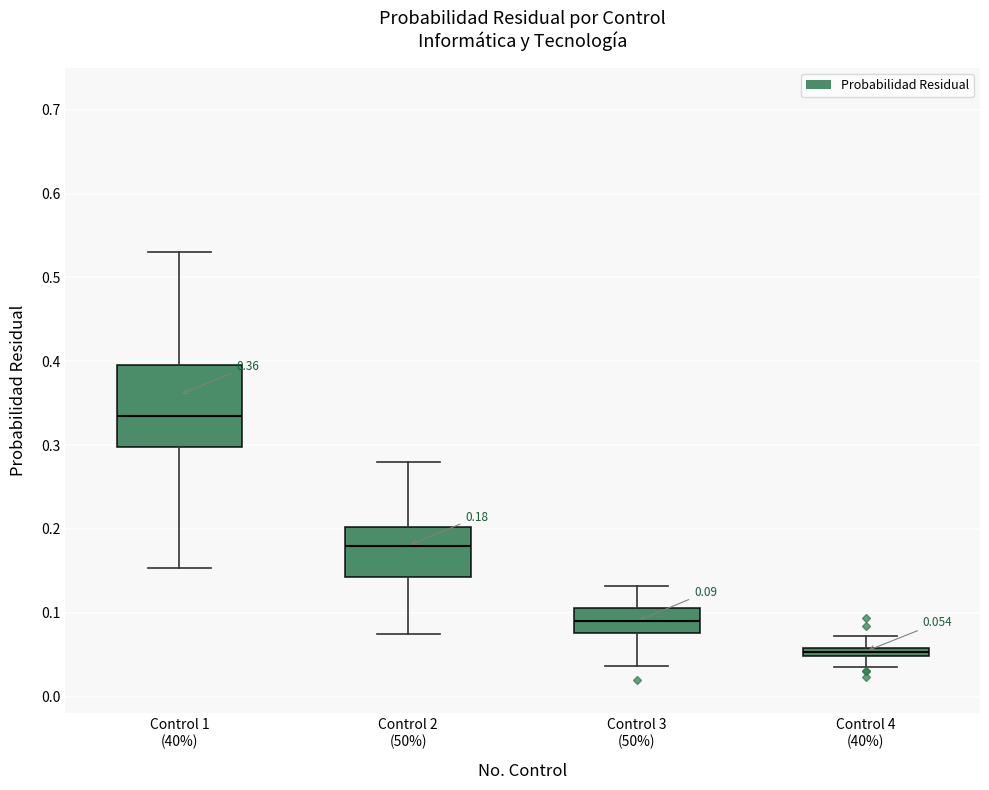

Which box's median line is the lowest?

Control 4 (40%)